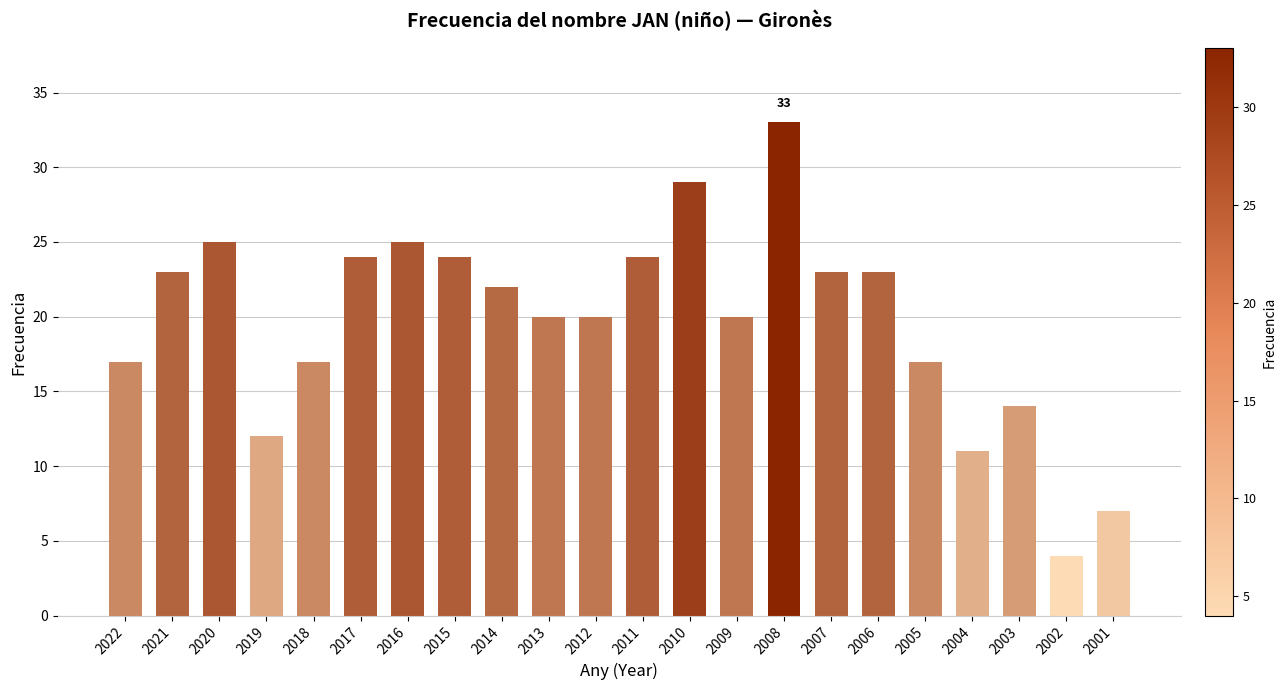

What is the change in value from 2018 to 2007?

+6